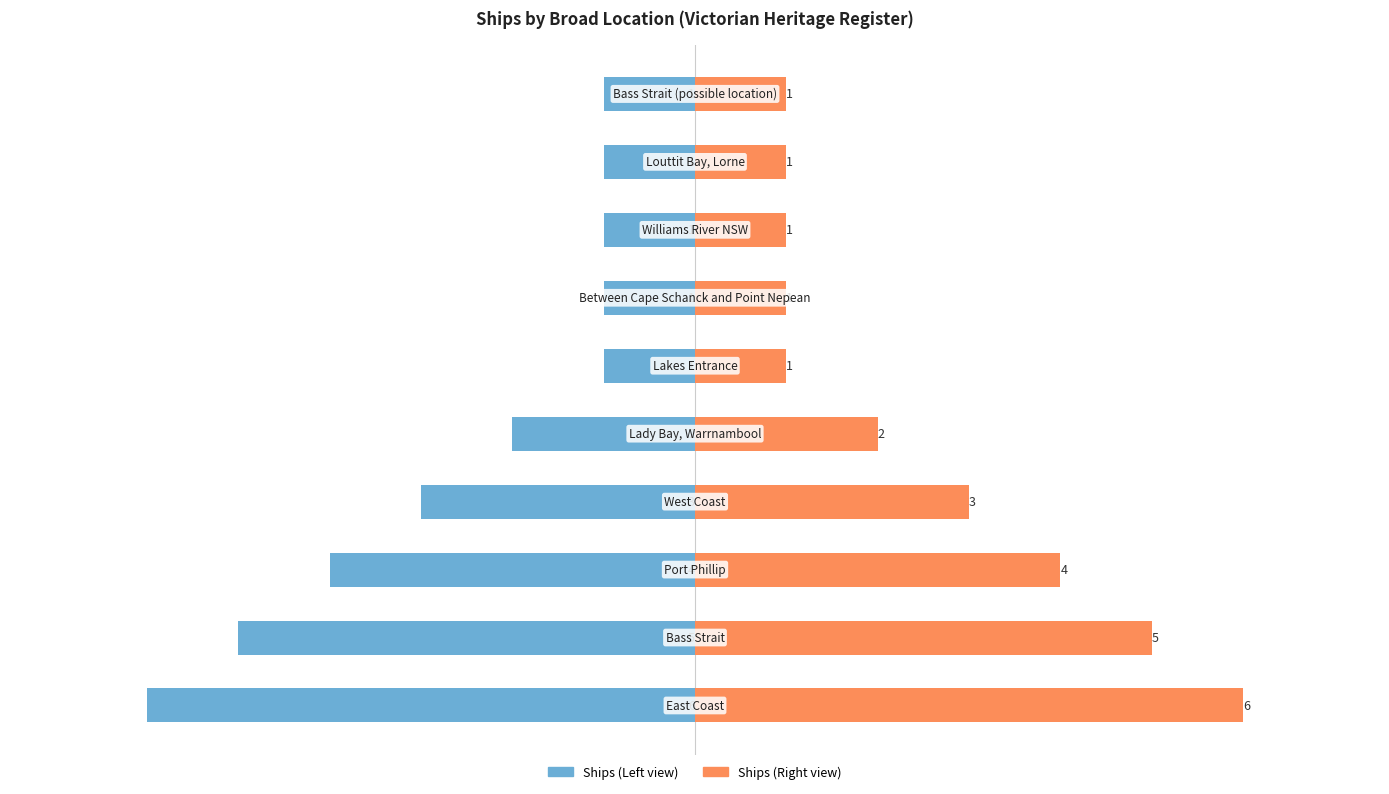

True or false: Victorian Heritage Register (Right) has a value of 1 at 5.

True